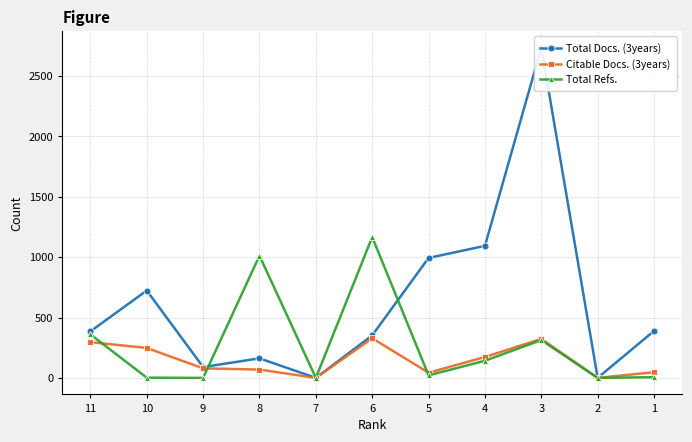

What is the greatest value displayed?

2734